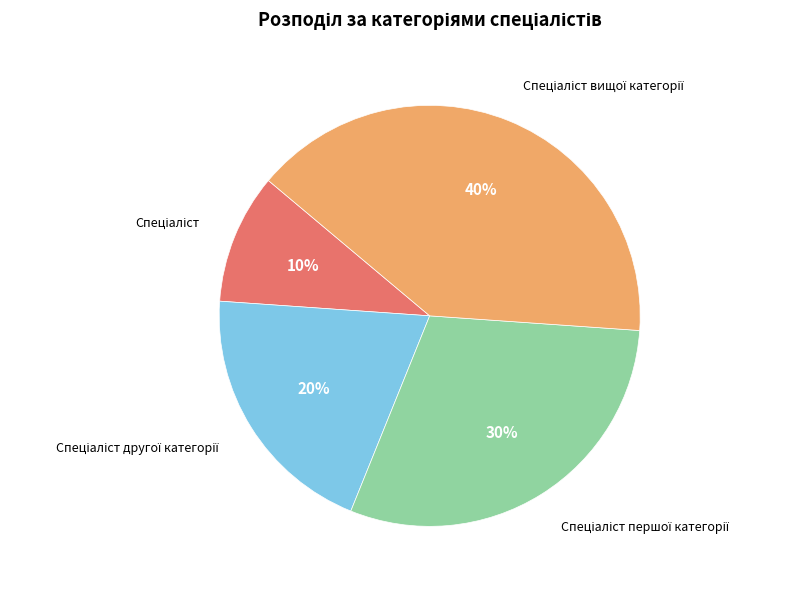

How many slices are in this pie chart?

4